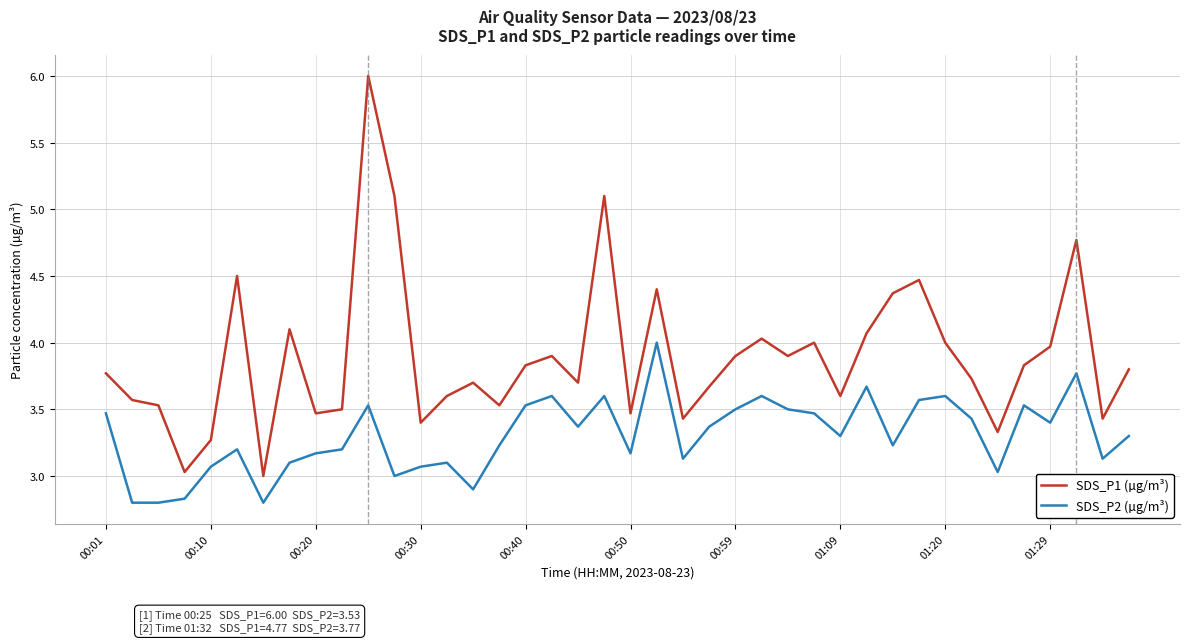

What is the maximum value for SDS_P2 (µg/m³)?

4.0